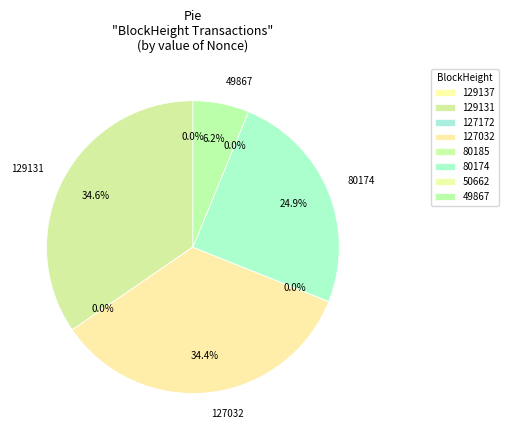

To the nearest percent, what is the difference between the largest and smallest slice percentages?

35%